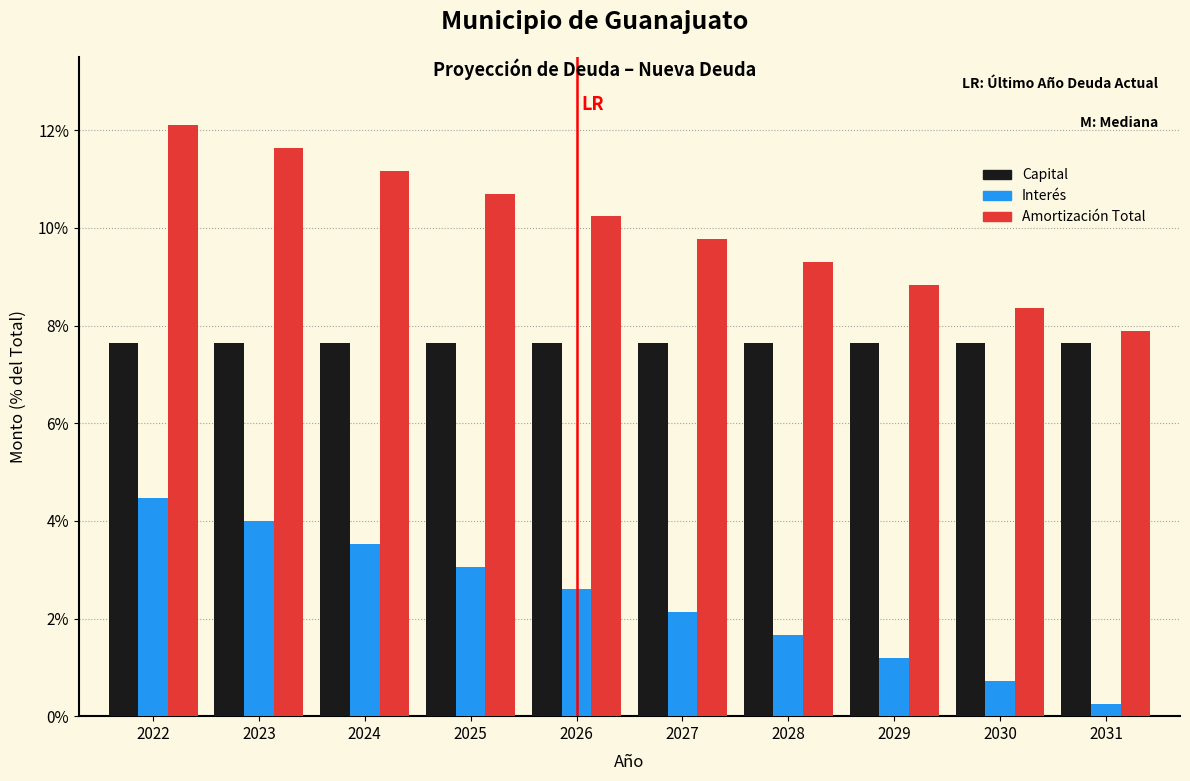

What is the difference between the highest and lowest values at 2026?

7.6